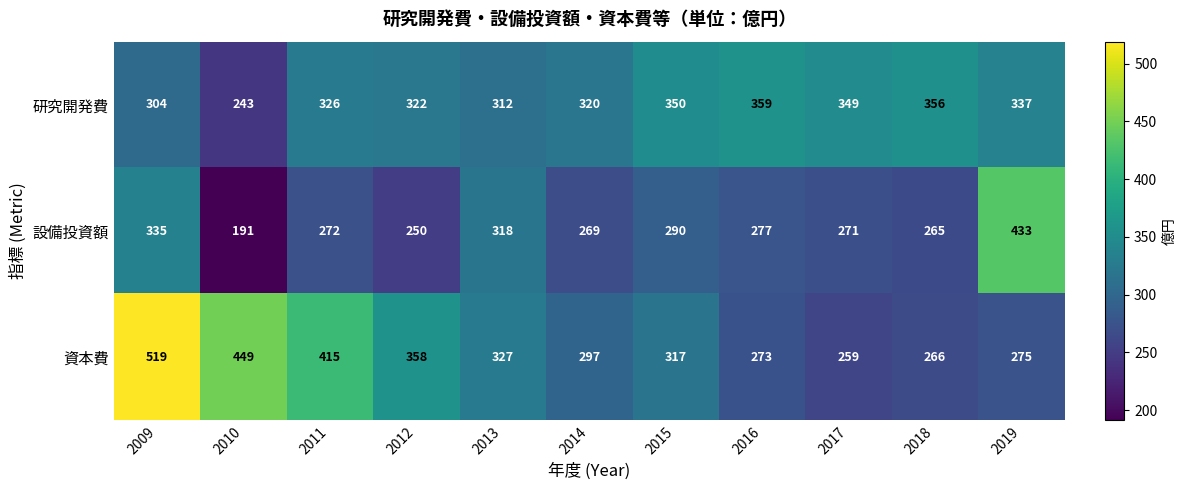

What is the sum of all 研究開発費 values?

3578